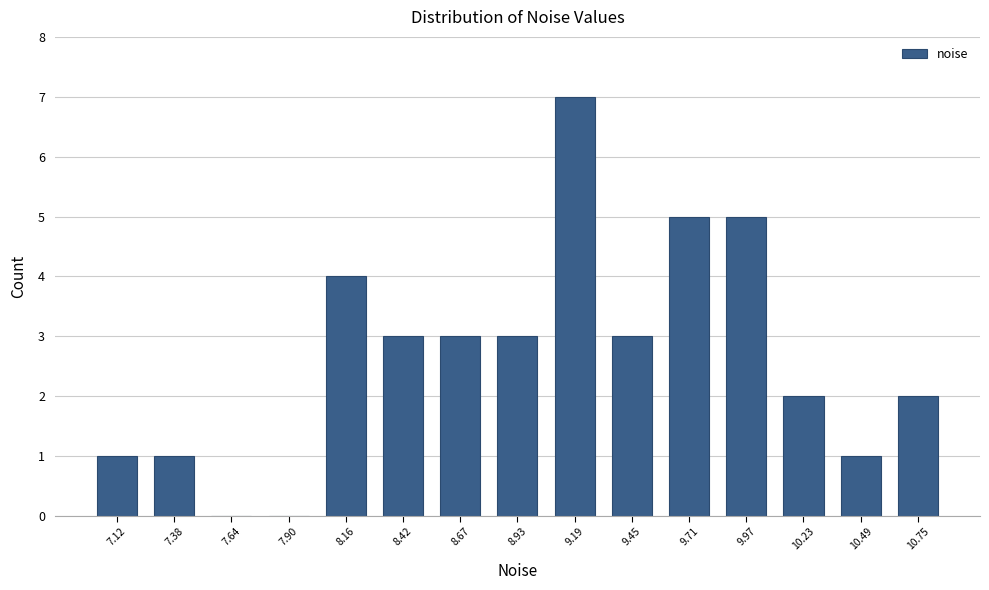

Reading left to right, list every bar in this chart as the range it spans on the x-axis followed by its height. Neither the bar edges nor the heights are printed on the chart, so give them approximately, as read against the axes.

7.00 to 7.25: 1
7.25 to 7.50: 1
7.50 to 7.75: 0
7.75 to 8.05: 0
8.05 to 8.30: 4
8.30 to 8.55: 3
8.55 to 8.80: 3
8.80 to 9.05: 3
9.05 to 9.30: 7
9.30 to 9.60: 3
9.60 to 9.85: 5
9.85 to 10.10: 5
10.10 to 10.35: 2
10.35 to 10.60: 1
10.60 to 10.90: 2